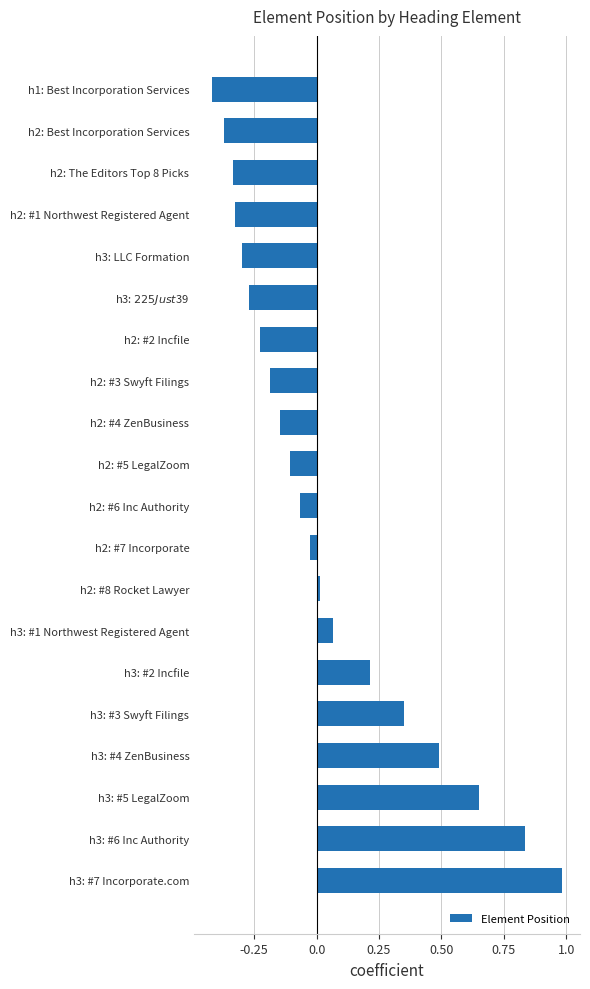

What is the difference between the maximum and minimum values?

1.4